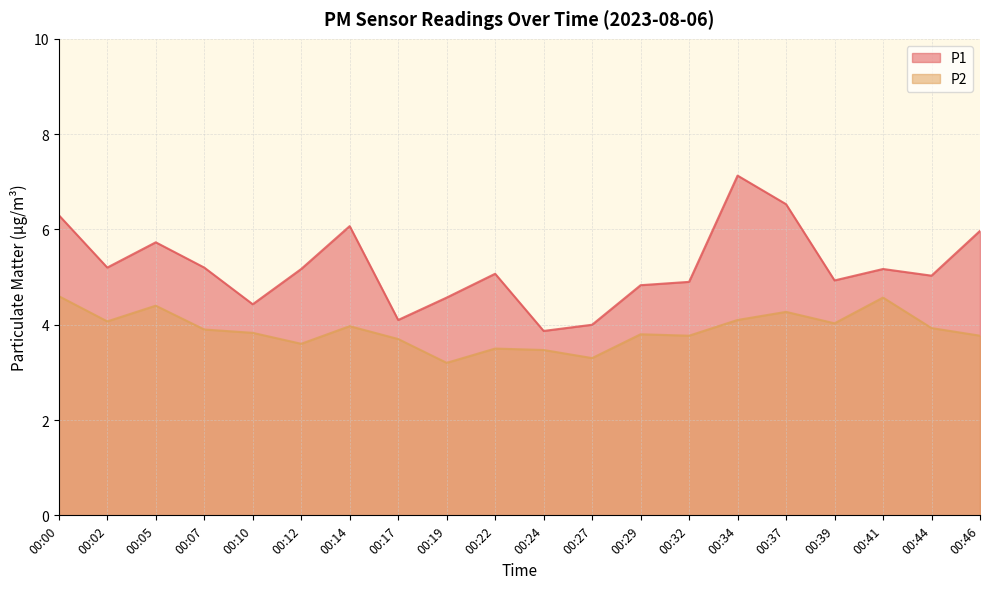

In P1, how many points are lower than both neighbors (excluding endpoints)?

6